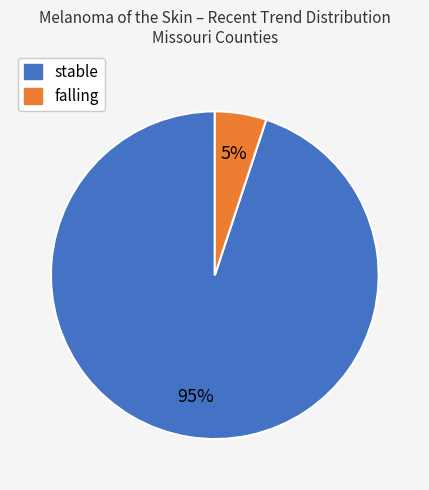

How many segments does this pie chart have?

2